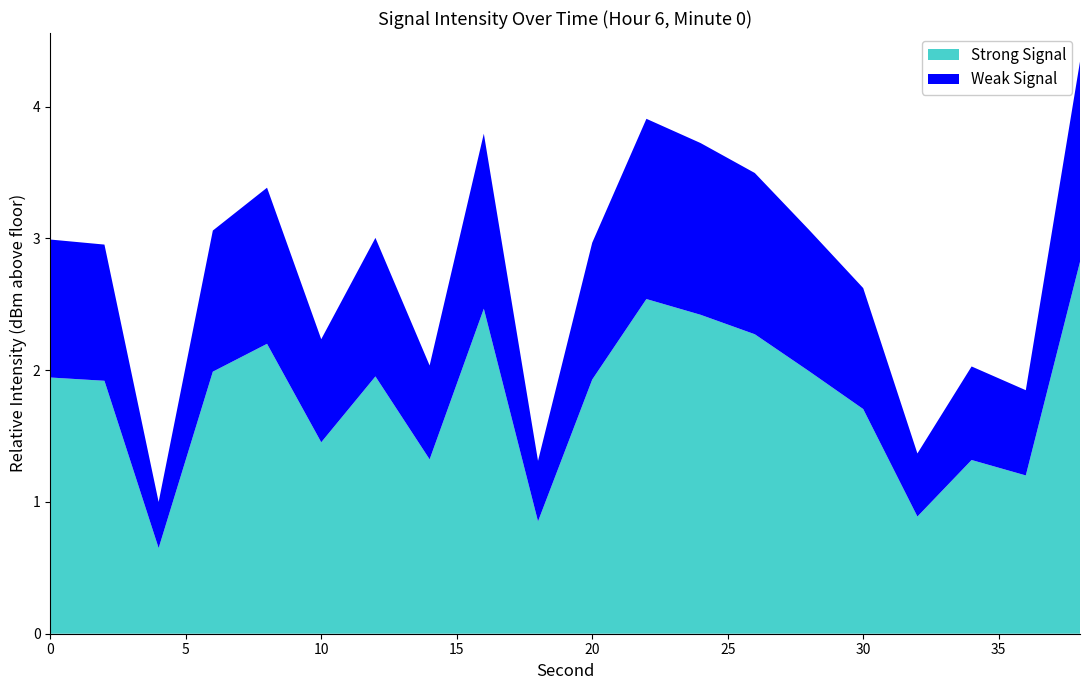

What is the maximum value for Strong Signal?

2.8